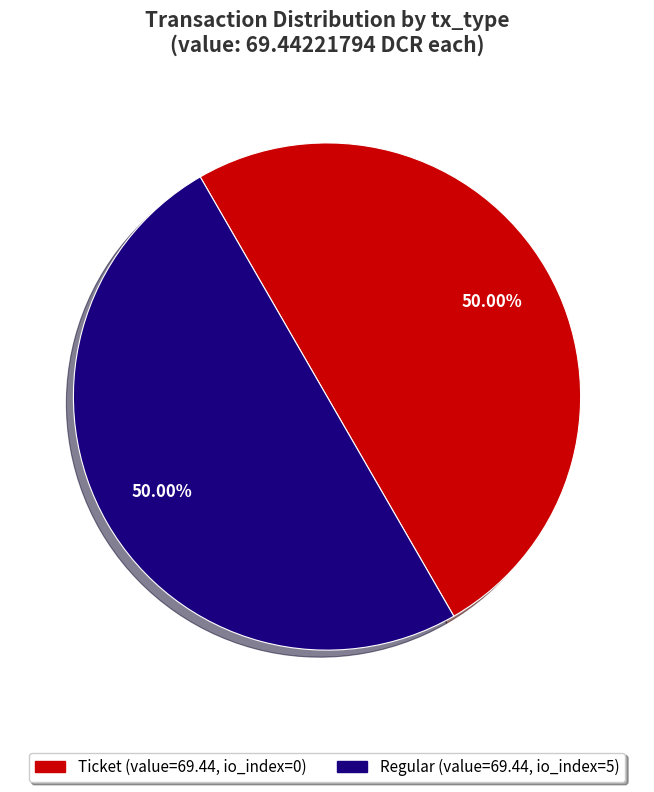

To the nearest percent, what is the average slice percentage?

50%